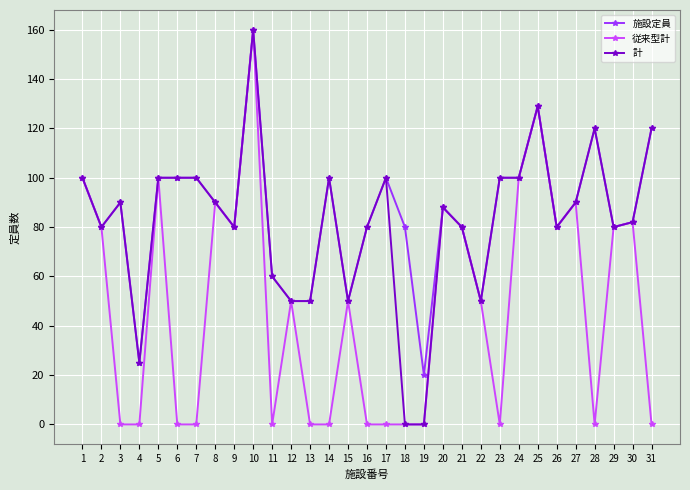

The value of 施設定員 at 20 is 122. True or false?

False